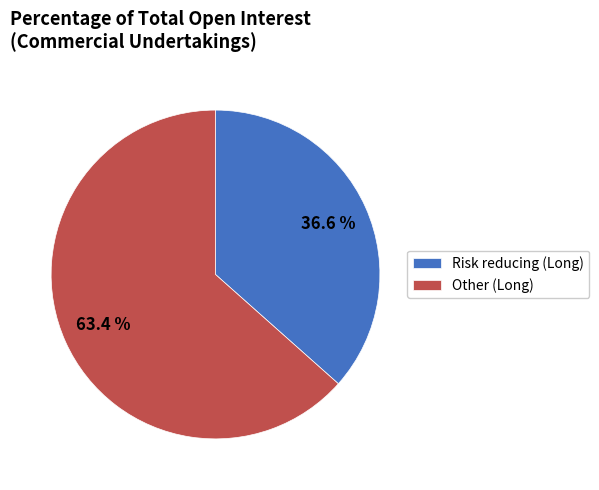

What percentage do Other (Long) and Risk reducing (Long) together represent?

100.0%